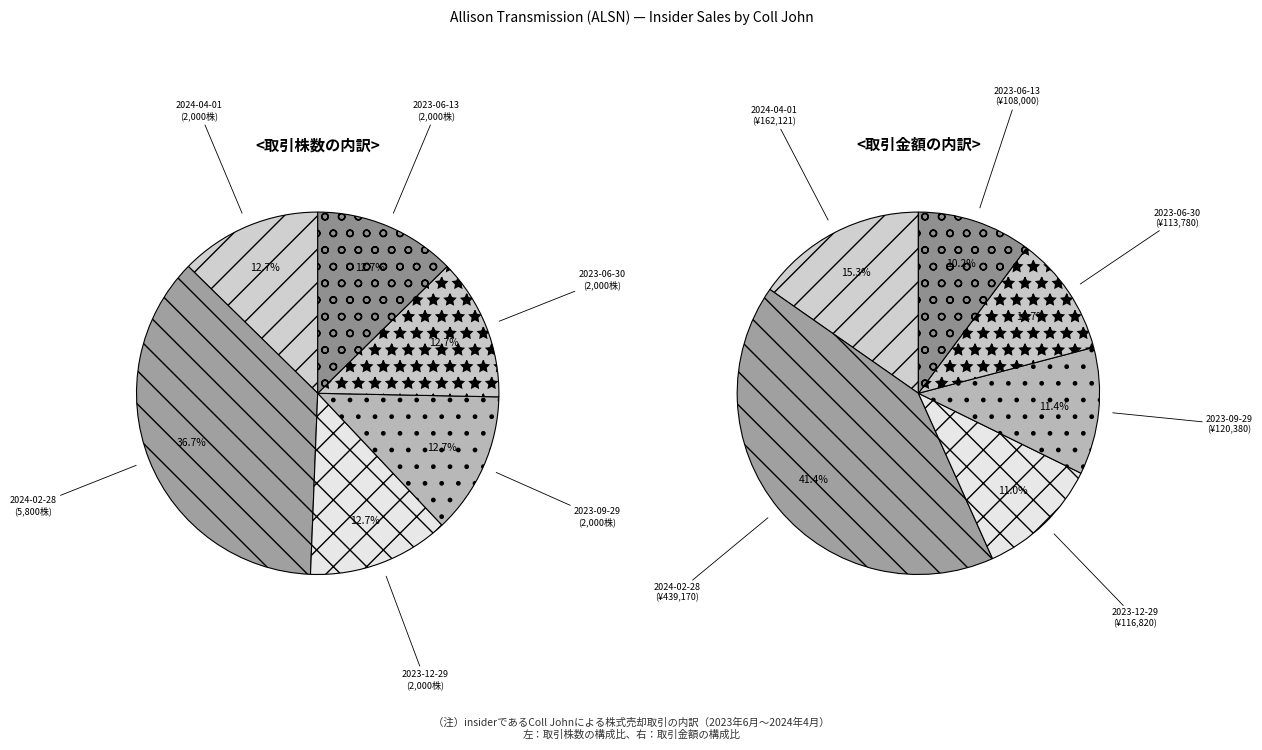

Which category has the smallest portion of the pie?

2023-06-13